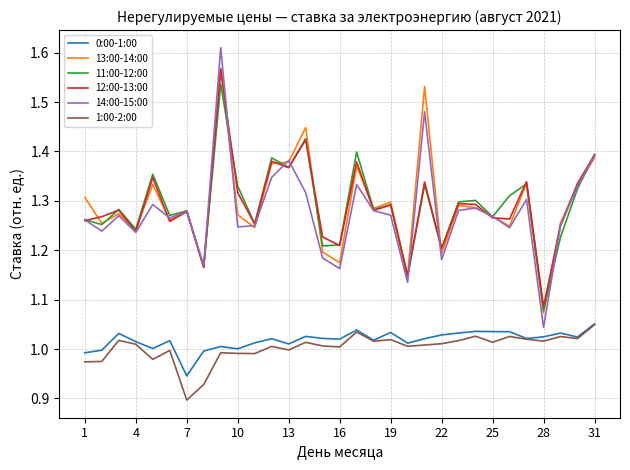

Which series has the largest range (max minus min)?

14:00-15:00